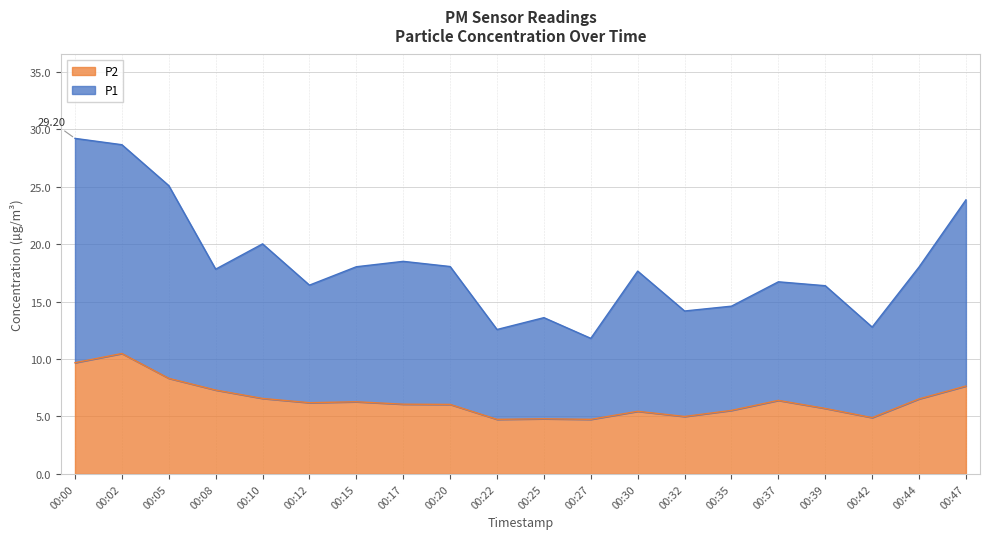

At which label does P1 reach its peak?

00:00